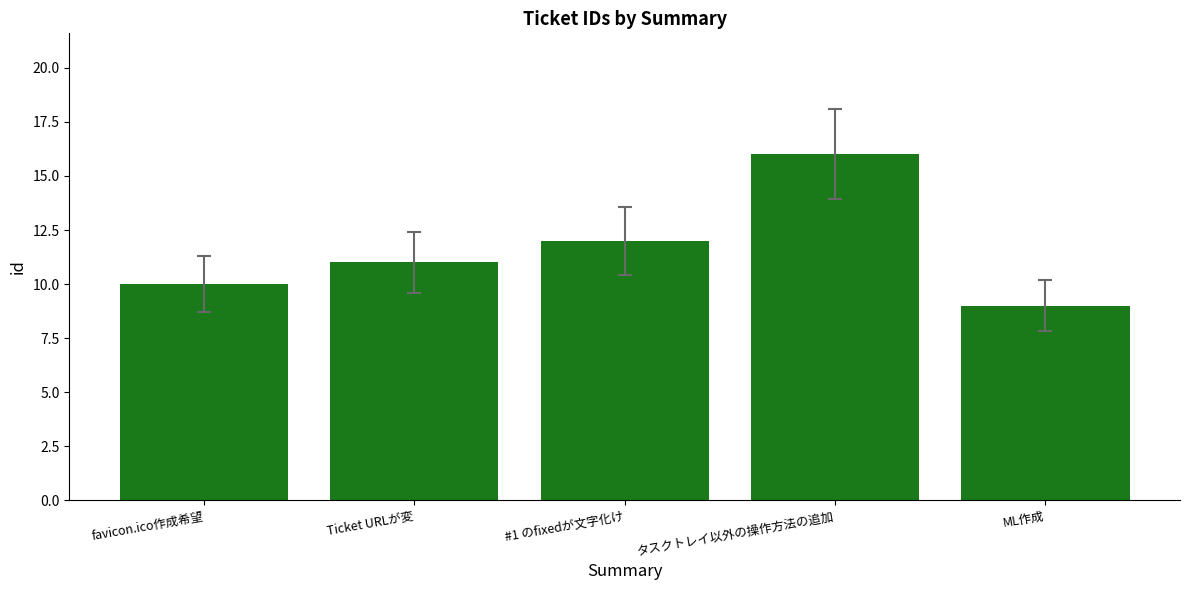

Which has a higher value, #1 のfixedが文字化け or ML作成?

#1 のfixedが文字化け